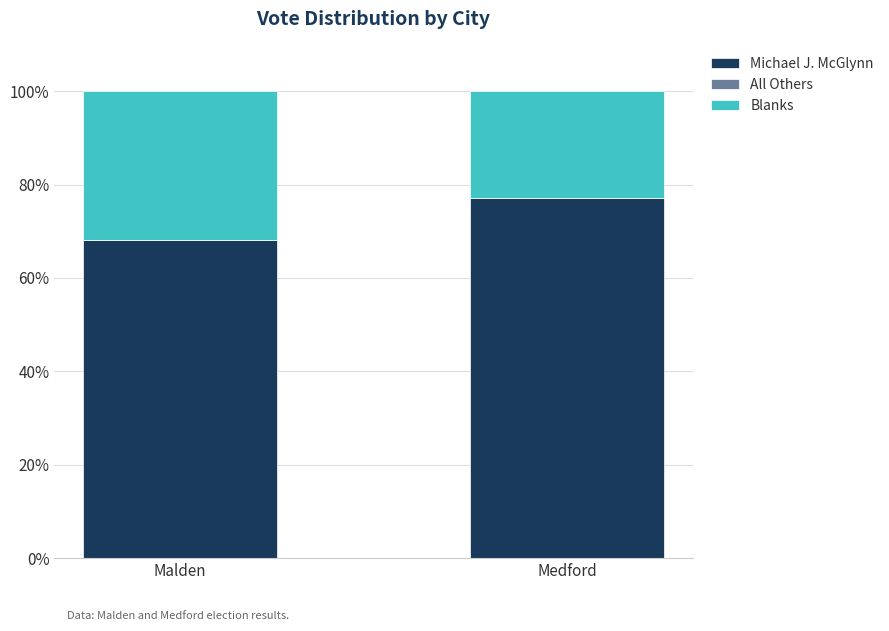

At which label does Michael J. McGlynn reach its peak?

Medford